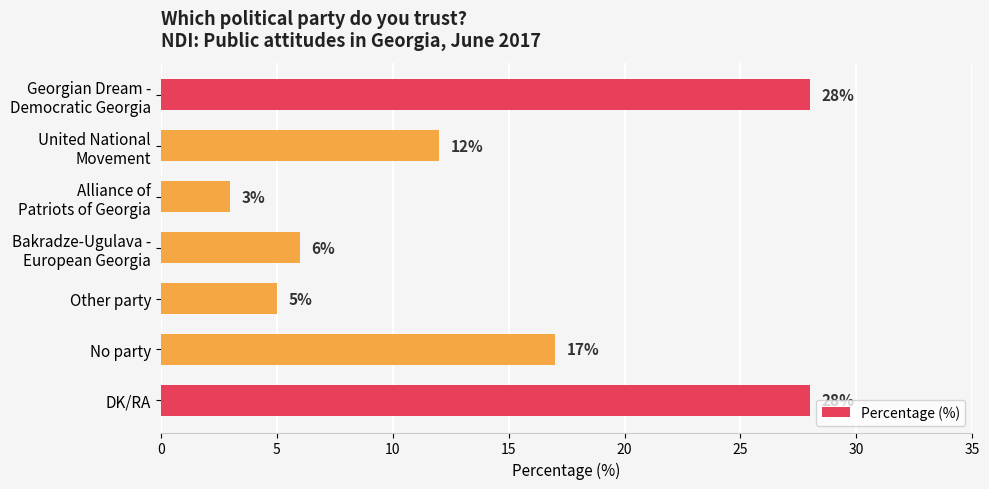

Reading top to bottom, what are all the values shown in this chart?

28	12	3	6	5	17	28